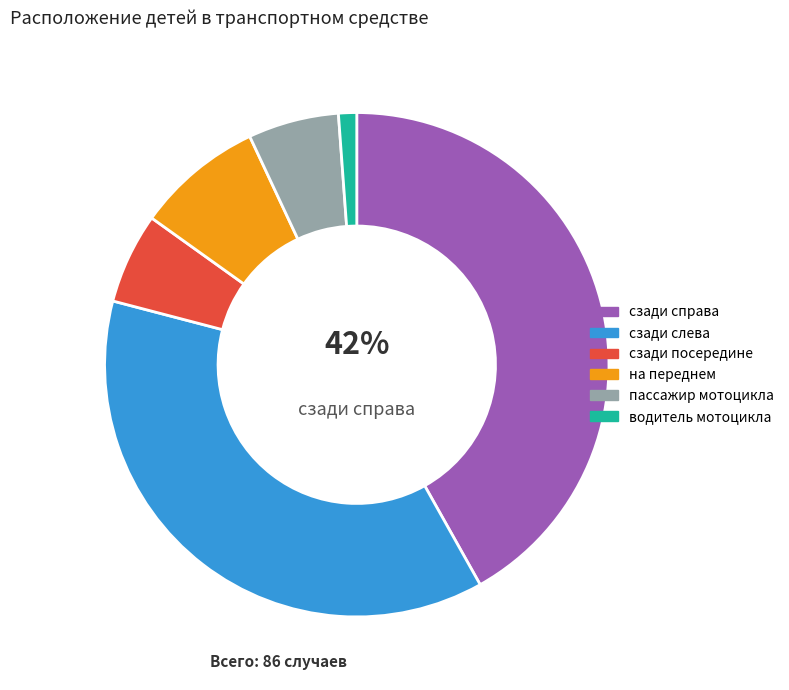

Combined, do на переднем and сзади слева account for over 50%?

No